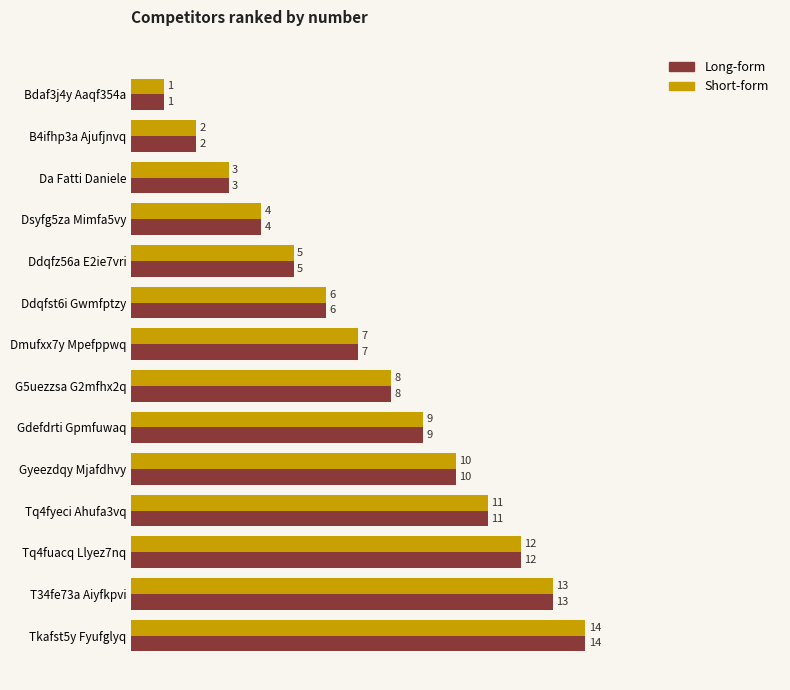

At which label is Long-form closest to 7?

Dmufxx7y Mpefppwq